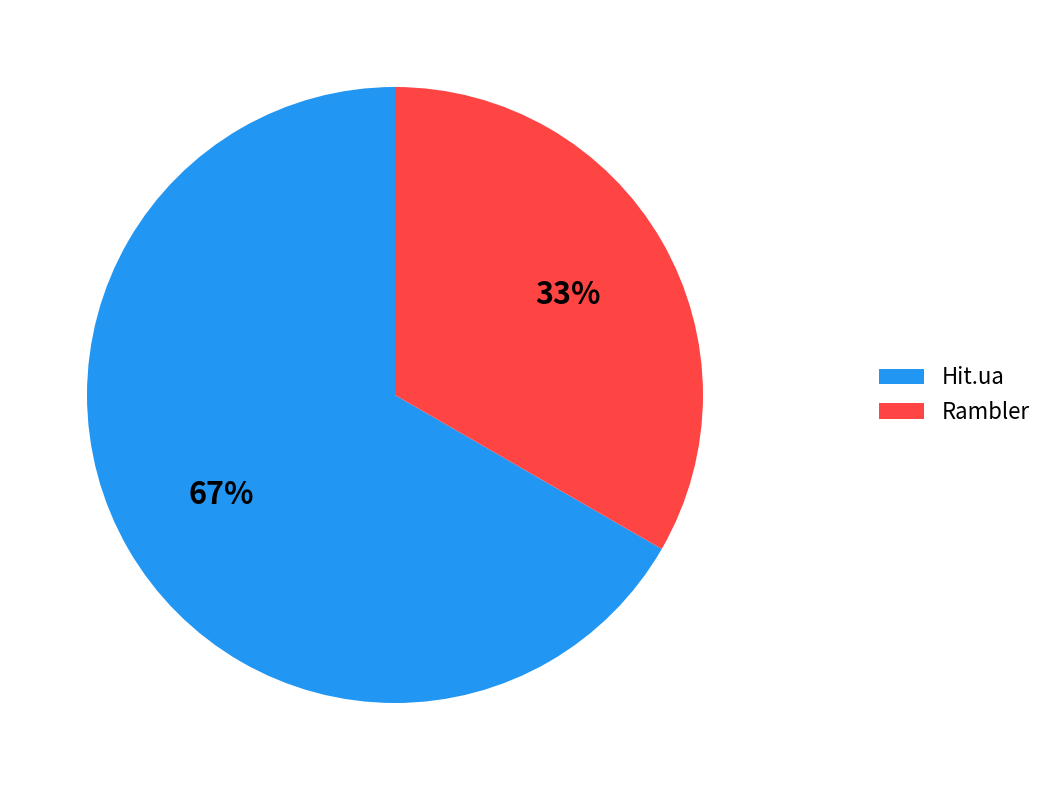

Does any single category account for the majority?

Yes